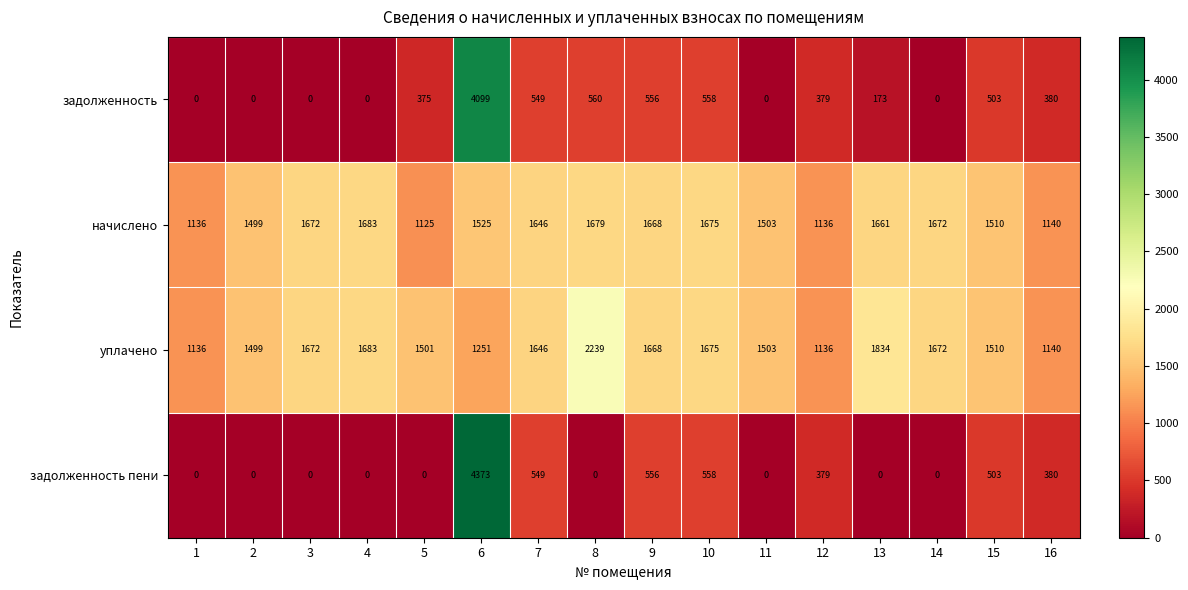

At which label does уплачено first exceed 1646?

3